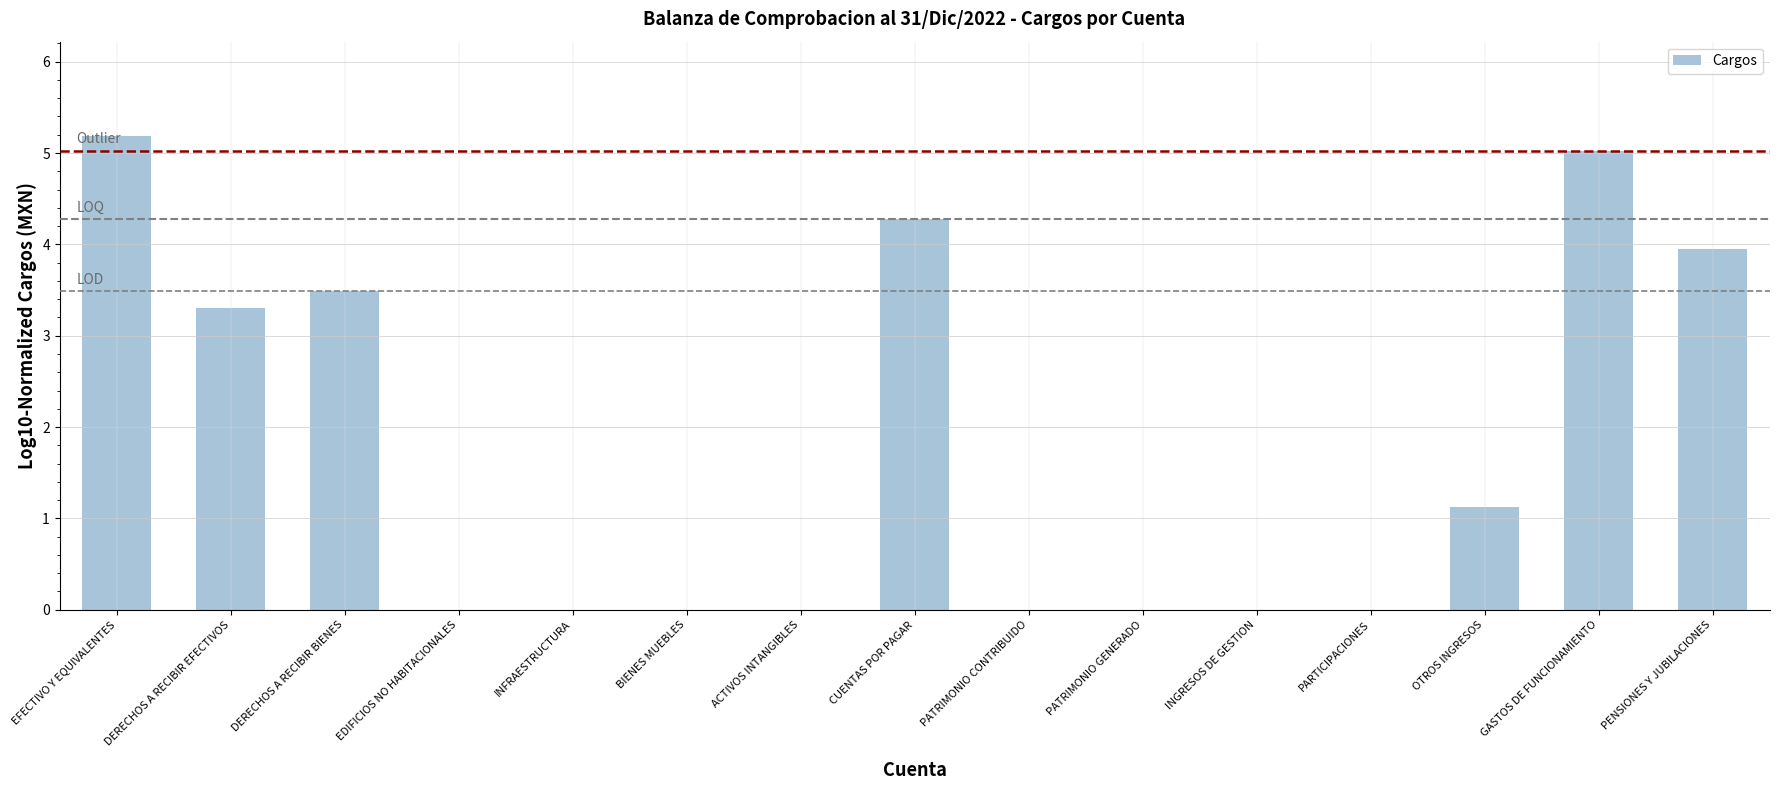

Which label corresponds to the largest value in the chart?

EFECTIVO Y EQUIVALENTES